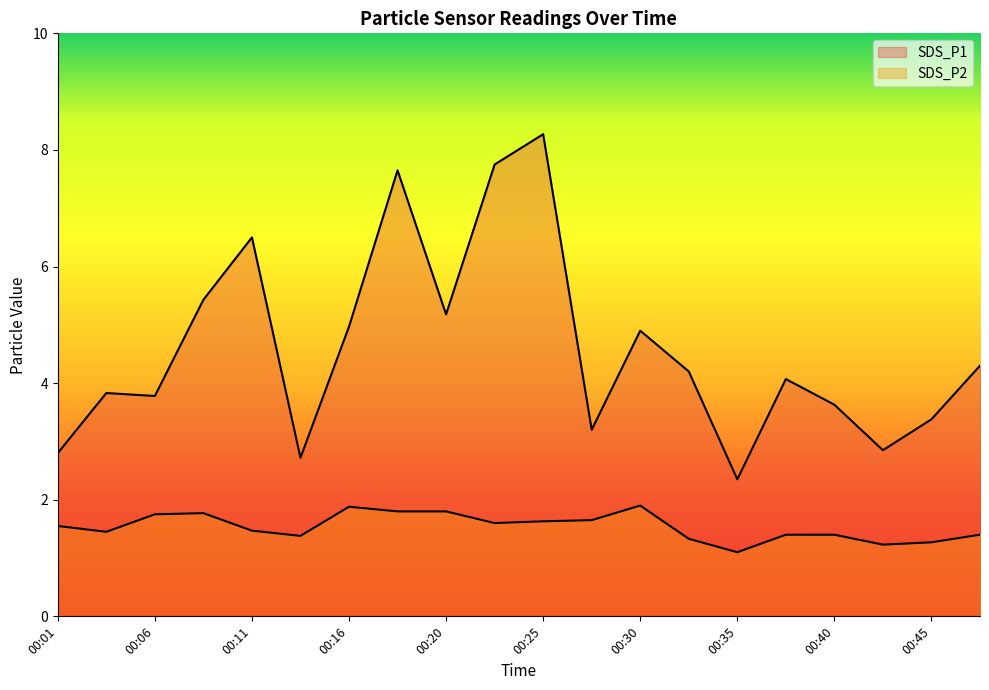

Reading right to left, extract all data points from this chart.

SDS_P1: 00:47=4.3	00:45=3.4	00:42=2.9	00:40=3.6	00:38=4.1	00:35=2.4	00:33=4.2	00:30=4.9	00:28=3.2	00:25=8.3	00:23=7.8	00:20=5.2	00:18=7.7	00:16=5.0	00:13=2.7	00:11=6.5	00:08=5.4	00:06=3.8	00:03=3.8	00:01=2.8
SDS_P2: 00:47=1.4	00:45=1.3	00:42=1.2	00:40=1.4	00:38=1.4	00:35=1.1	00:33=1.3	00:30=1.9	00:28=1.6	00:25=1.6	00:23=1.6	00:20=1.8	00:18=1.8	00:16=1.9	00:13=1.4	00:11=1.5	00:08=1.8	00:06=1.8	00:03=1.4	00:01=1.6